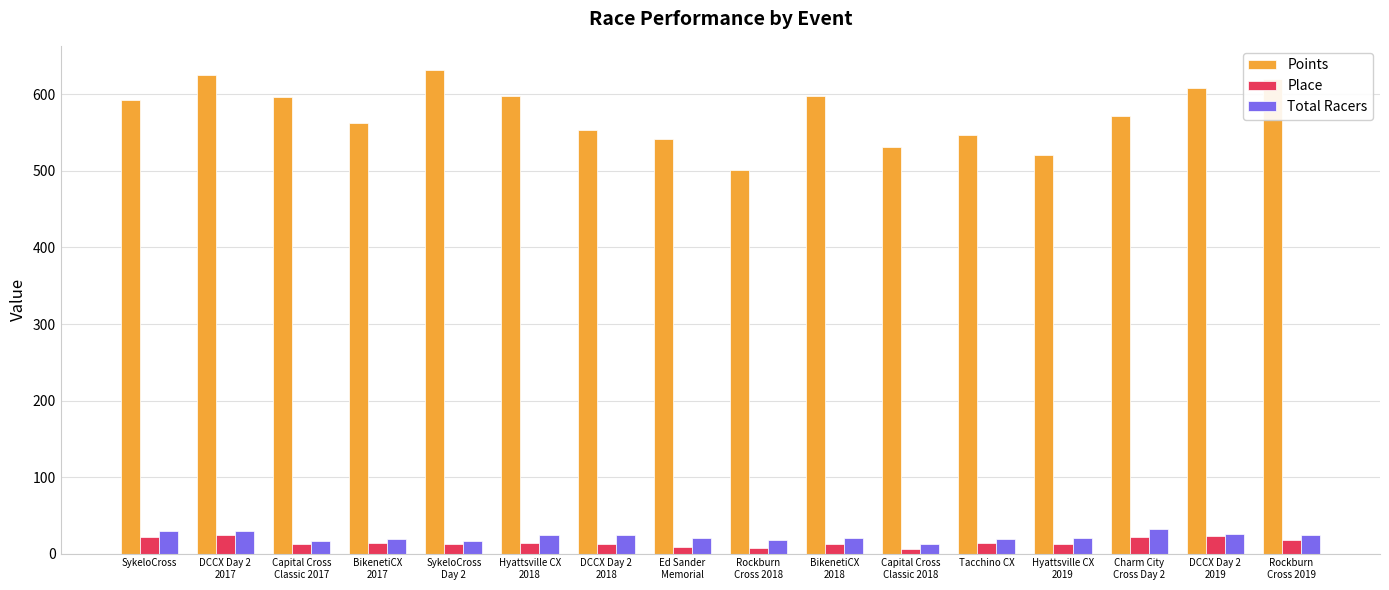

What is the highest value of the Total Racers series?

32.0